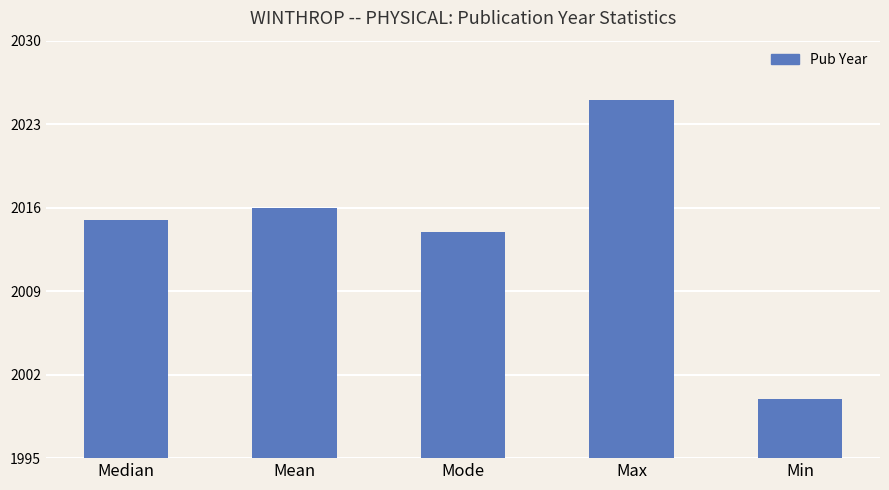

How many data points are less than 2015?

2